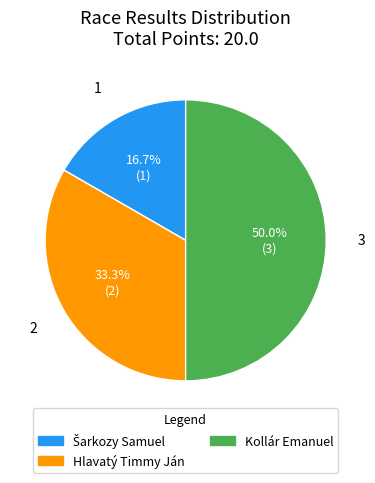

How much of the chart is everything except Hlavatý Timmy Ján?

66.7%